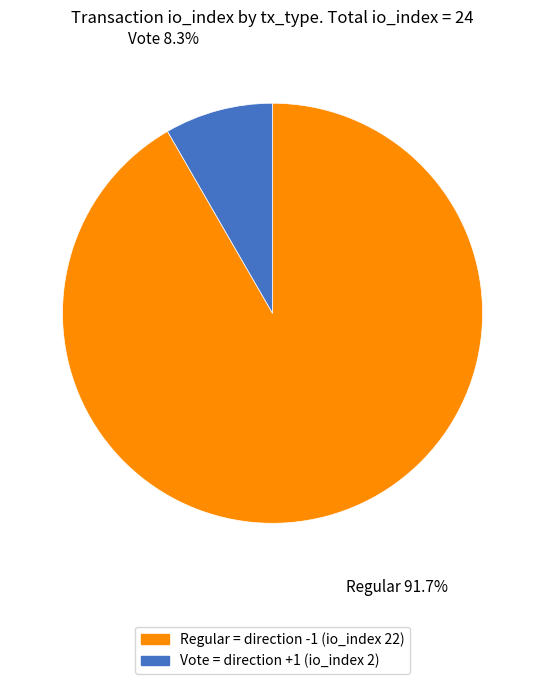

Approximately how many times larger is the value at Regular compared to Vote?

11.0